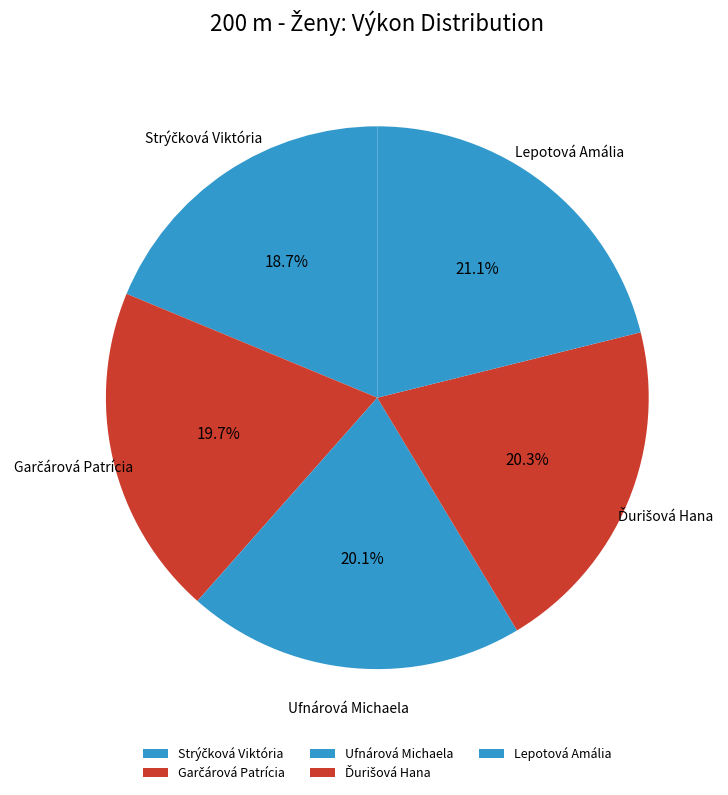

How many slices are in this pie chart?

5